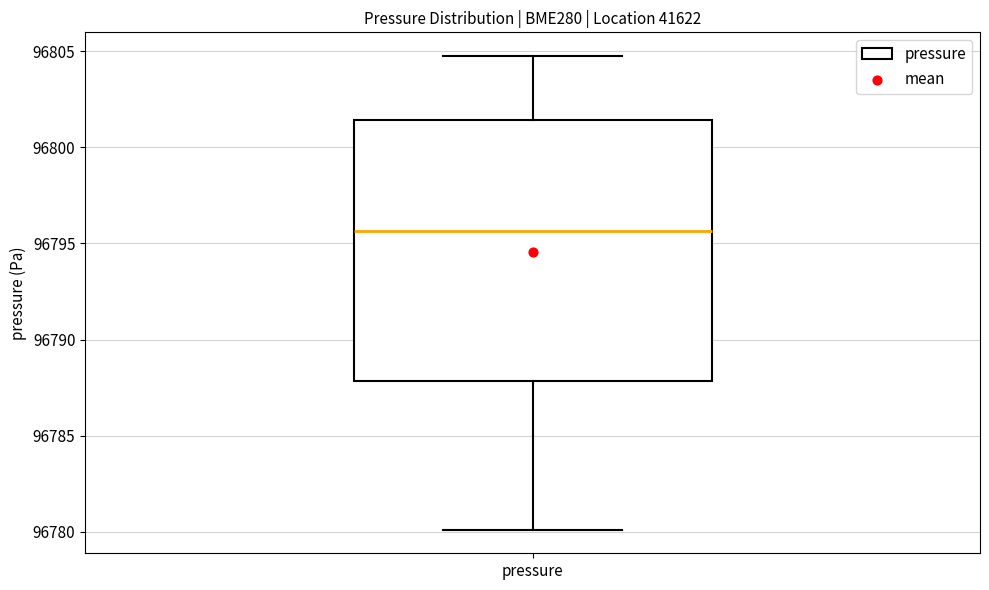

Where does the lower whisker of the box for pressure end on the y-axis? The values are not printed on the chart, so give them approximately, as read against the axis.

96780.0